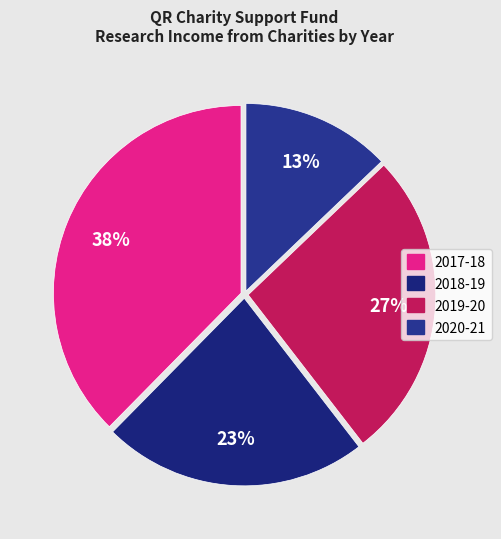

Combined, what portion of the pie is 2017-18 and 2020-21?

50.5%